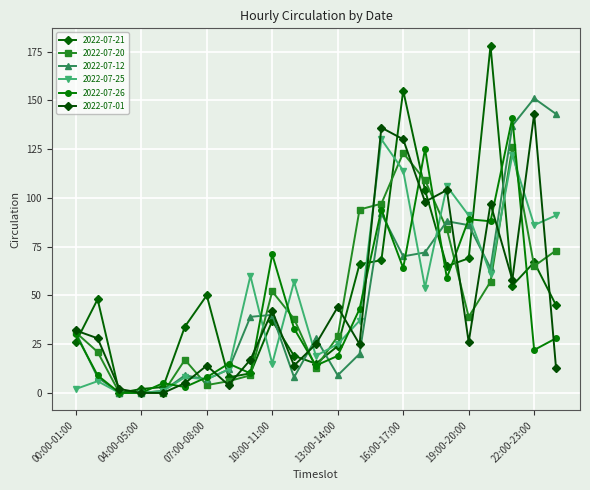

What is the maximum value shown in the chart?

178